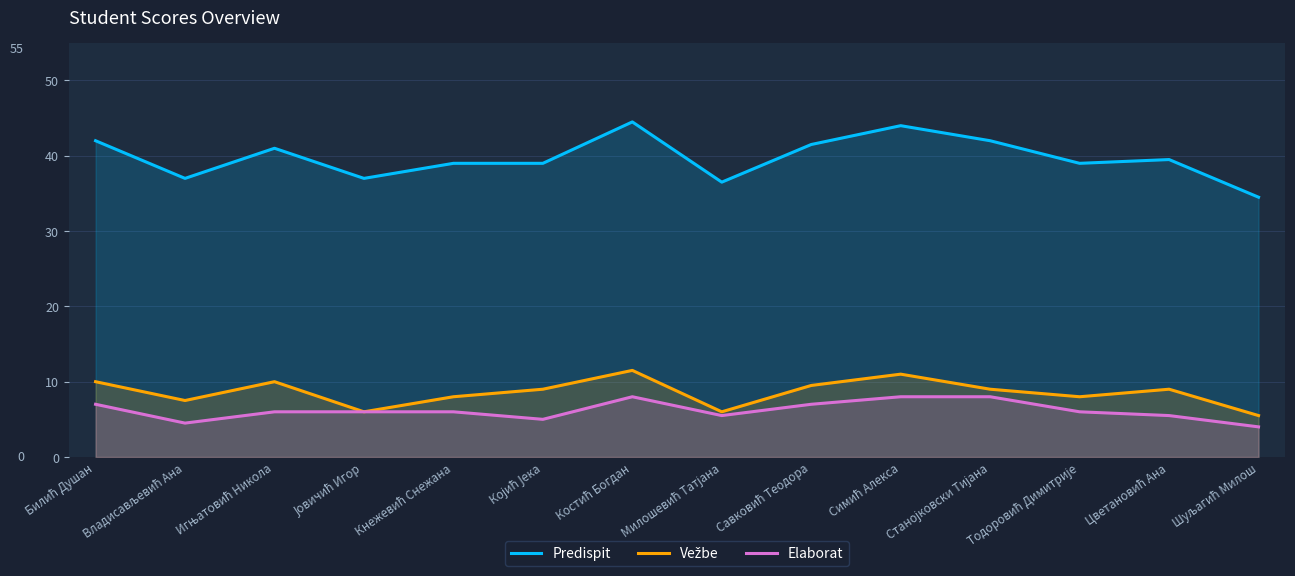

Reading left to right, extract all data points from this chart.

Predispit: 42.0	37.0	41.0	37.0	39.0	39.0	44.5	36.5	41.5	44.0	42.0	39.0	39.5	34.5
Vežbe: 10.0	7.5	10.0	6.0	8.0	9.0	11.5	6.0	9.5	11.0	9.0	8.0	9.0	5.5
Elaborat: 7.0	4.5	6.0	6.0	6.0	5.0	8.0	5.5	7.0	8.0	8.0	6.0	5.5	4.0